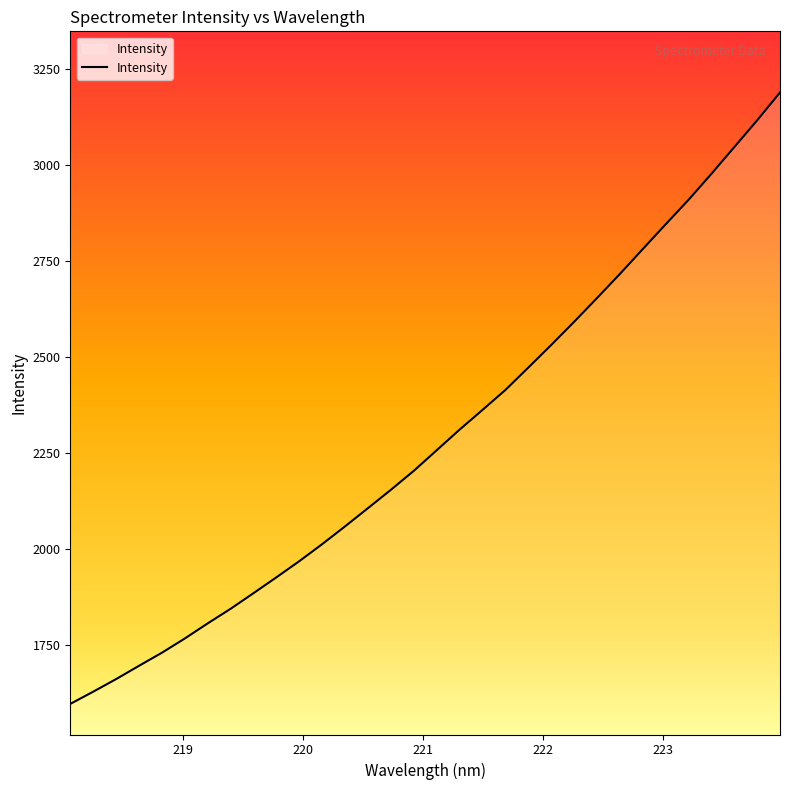

What is the smallest value displayed?

1595.3